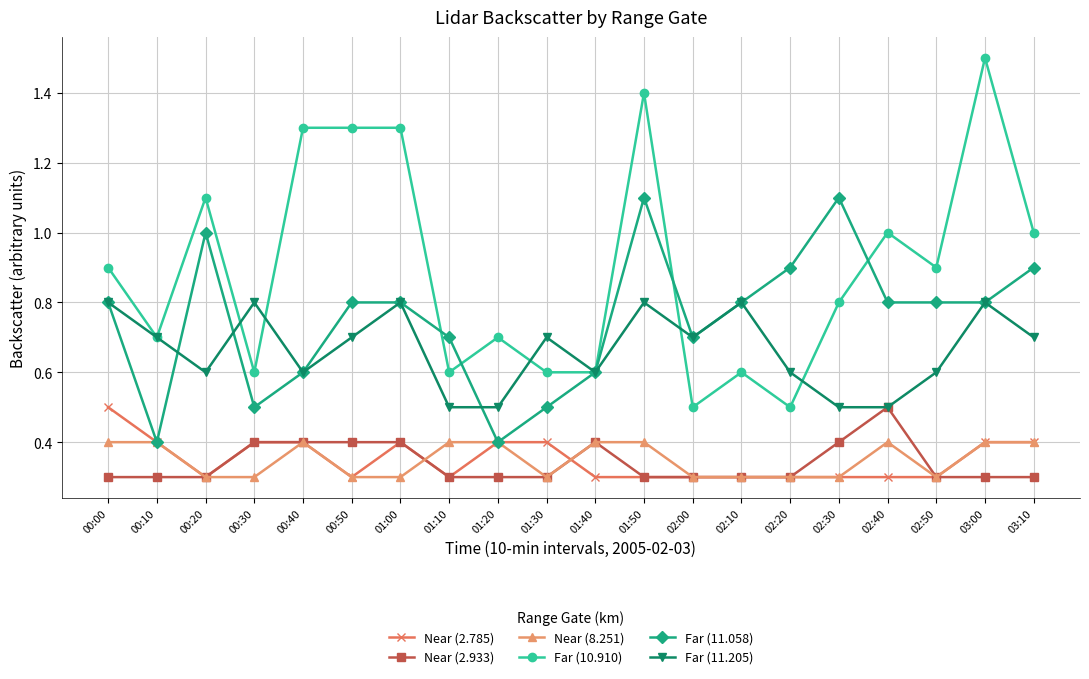

Where is the first local maximum for Far (11.058)?

00:20